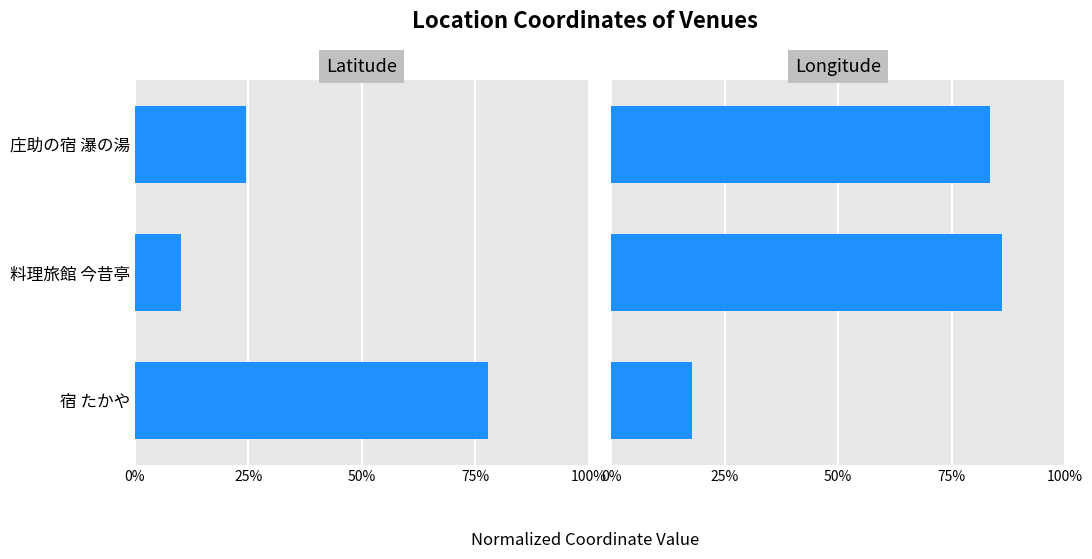

What is the spread (max minus min) of values at 庄助の宿 瀑の湯?

59.0